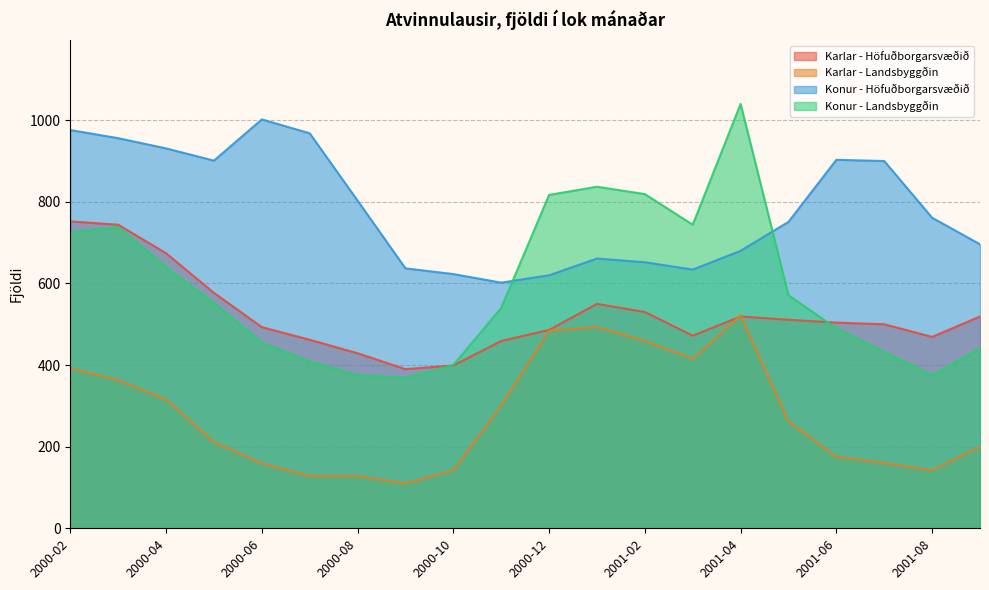

In Karlar - Landsbyggðin, how many points are lower than both neighbors (excluding endpoints)?

3